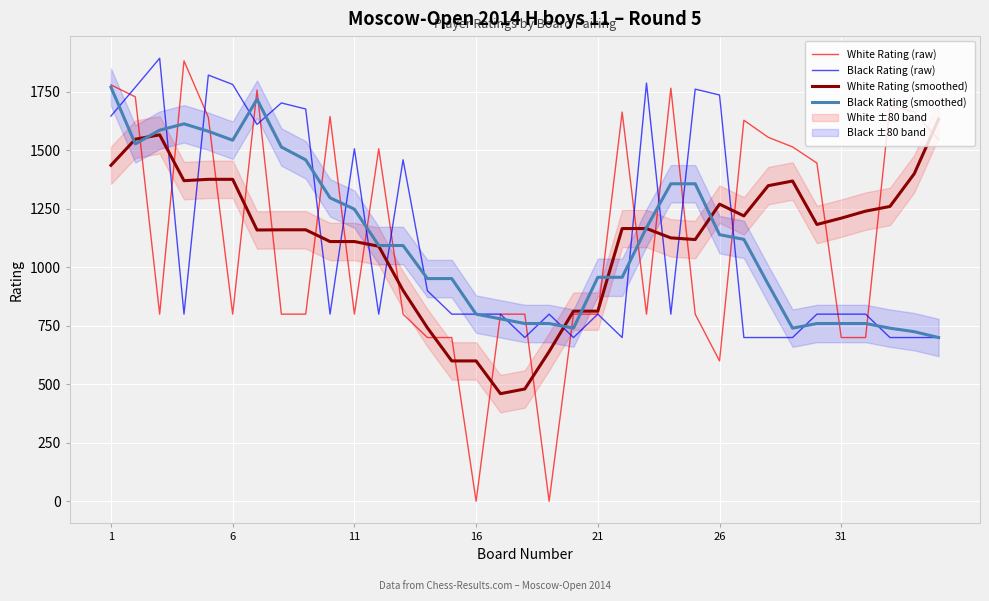

Is it true that Black Rating (raw) equals 381.1 at 1?

False